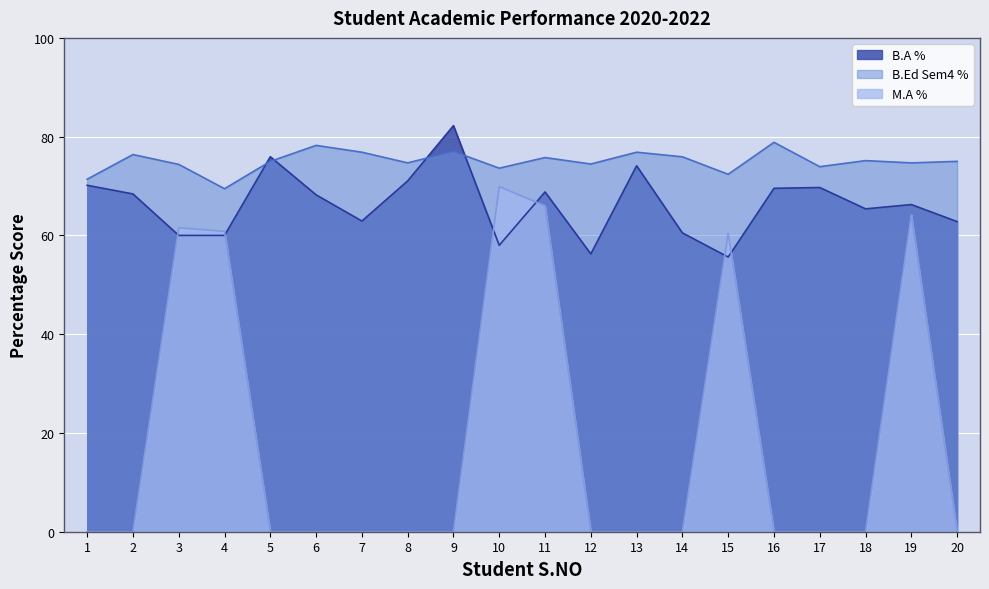

Reading right to left, what are all the values shown in this chart?

B.A %: 62.8	66.2	65.4	69.7	69.5	55.6	60.5	74.1	56.2	68.8	58.0	82.2	71.0	62.9	68.2	75.9	60.0	60.0	68.4	70.2
M.A %: 0.0	64.2	0.0	0.0	0.0	60.4	0.0	0.0	0.0	66.0	69.9	0.0	0.0	0.0	0.0	0.0	60.8	61.6	0.0	0.0
B.Ed Sem4 %: 75.0	74.7	75.2	73.9	78.8	72.4	75.9	76.8	74.5	75.8	73.6	77.0	74.7	76.8	78.2	75.0	69.5	74.4	76.4	71.4